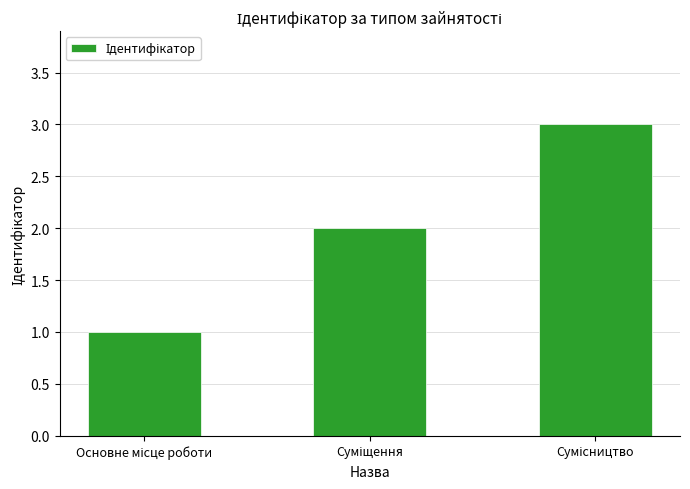

What is the greatest value displayed?

3